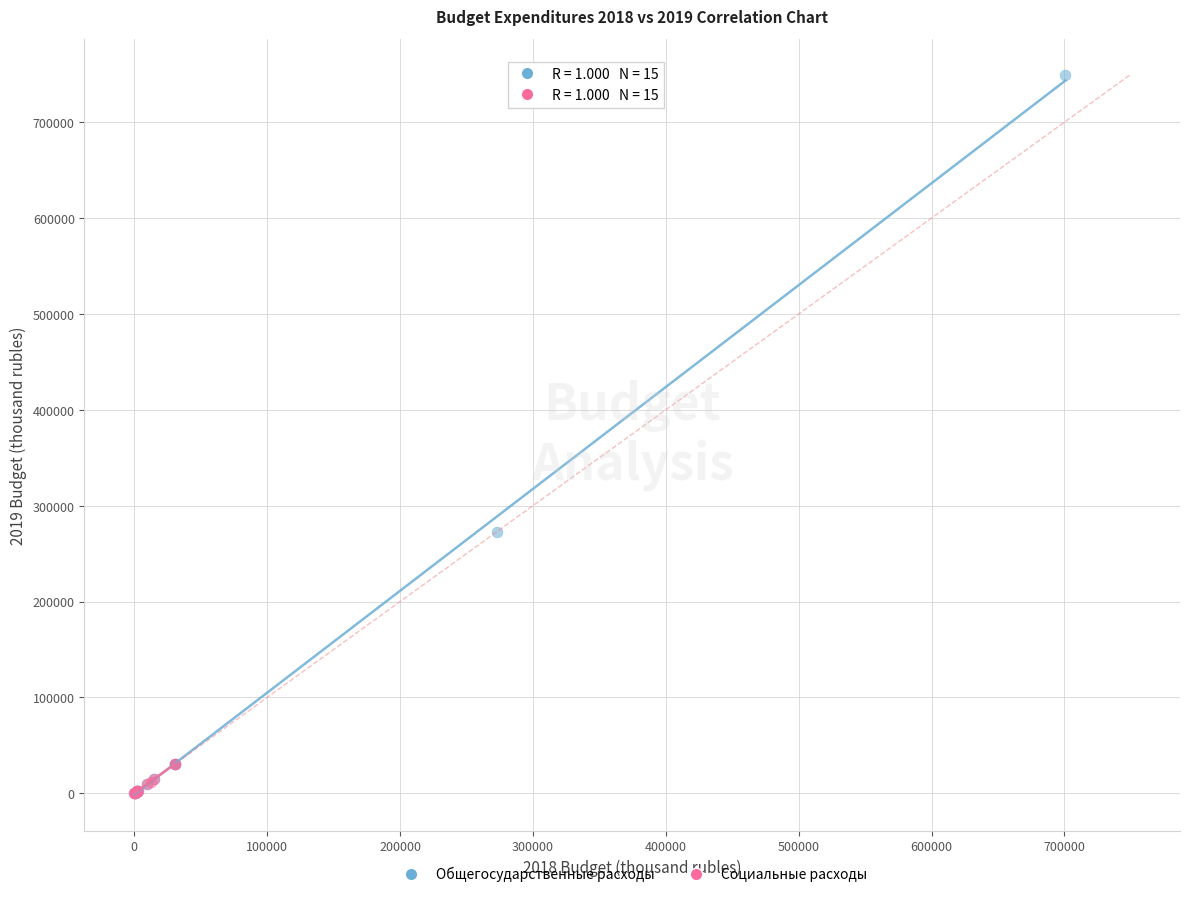

Which series contains the highest Y value?

Общегосударственные расходы